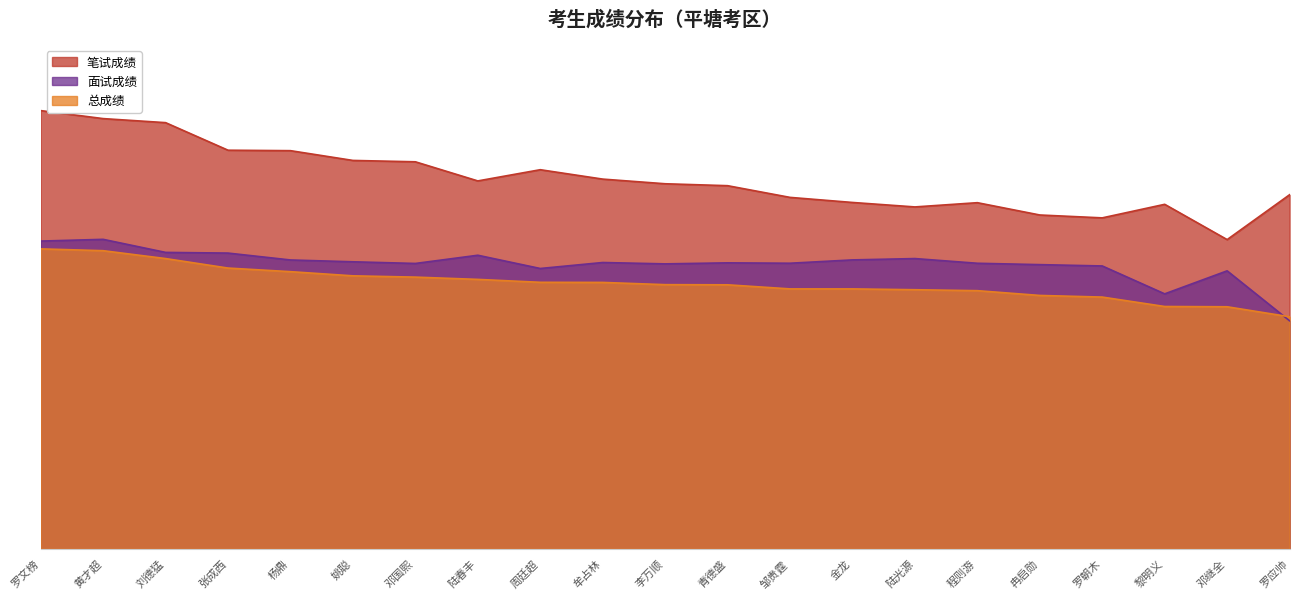

True or false: 面试成绩 and 笔试成绩 cross at least once.

False